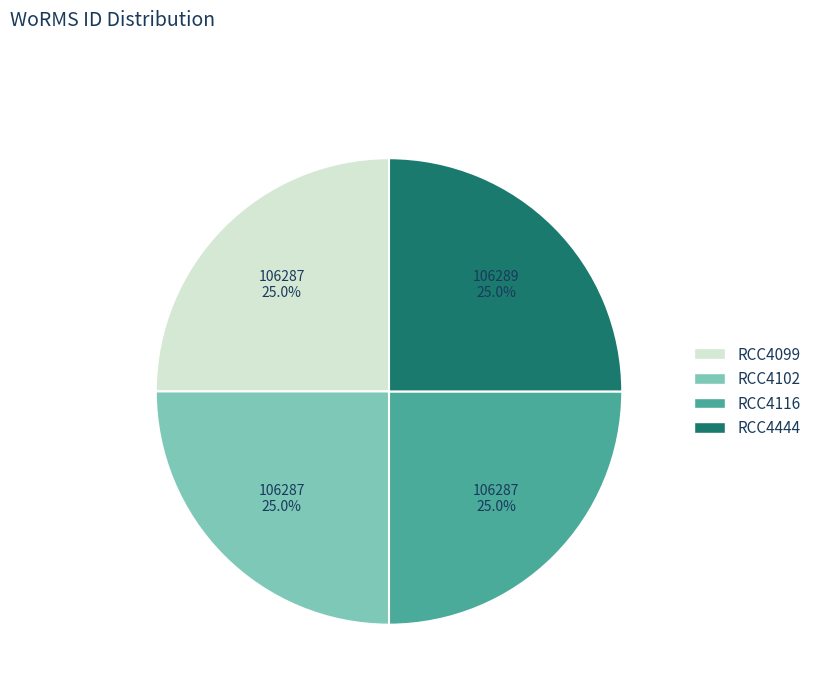

What is the total percentage of RCC4099 and RCC4444?

50.0%